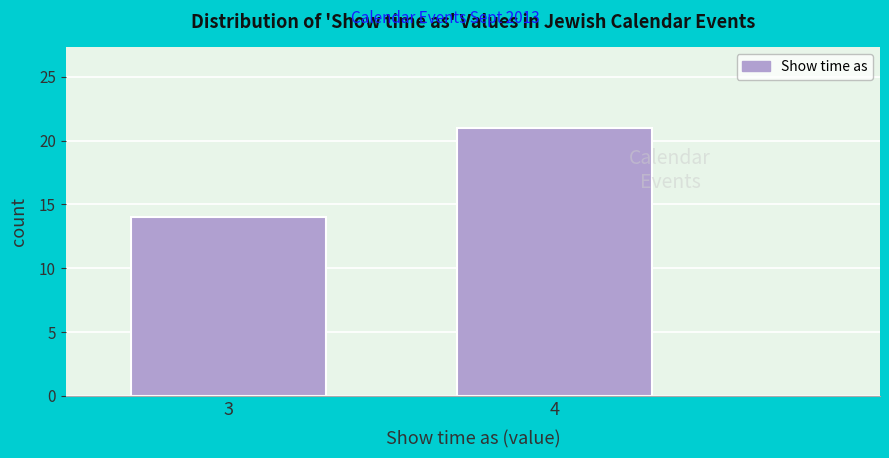

Reading left to right, transcribe all the data shown in this chart.

14	21